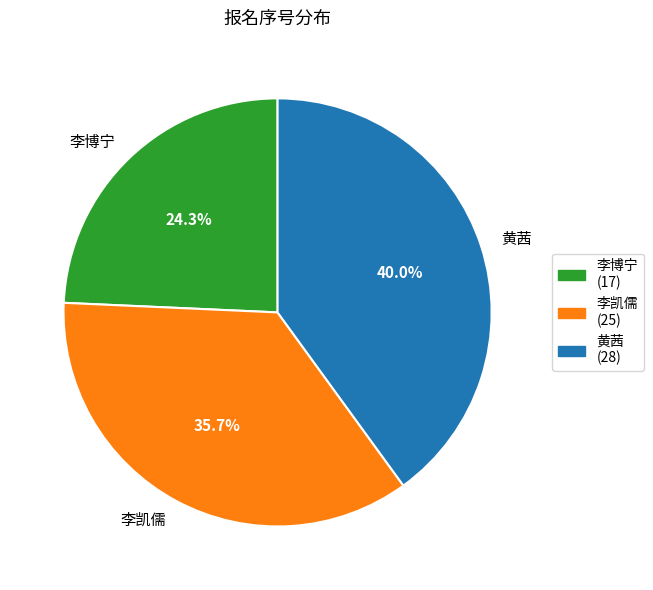

Does 黄茜 represent more than half of the total?

No